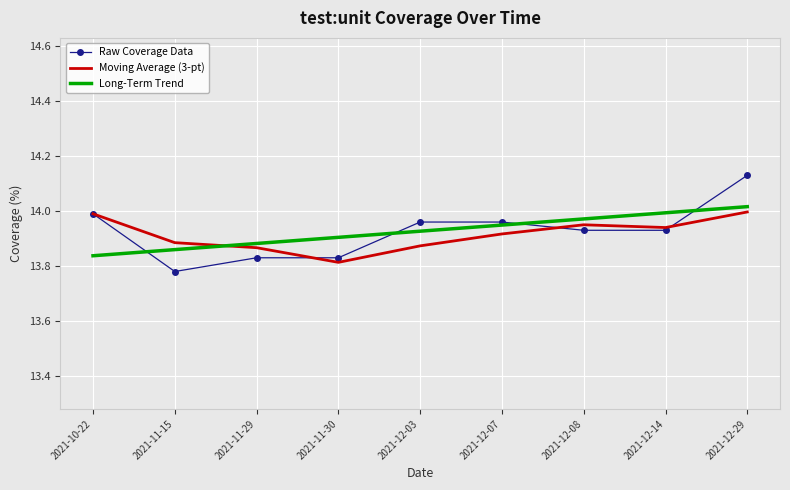

What is the sum of the Long-Term Trend values at 2021-11-29 and 2021-11-30?

27.8